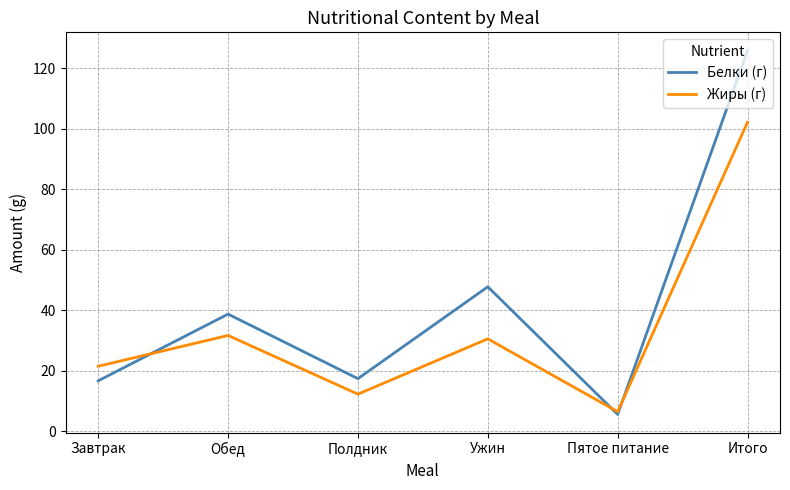

What is the sum of the Жиры (г) values at Завтрак and Обед?

53.0